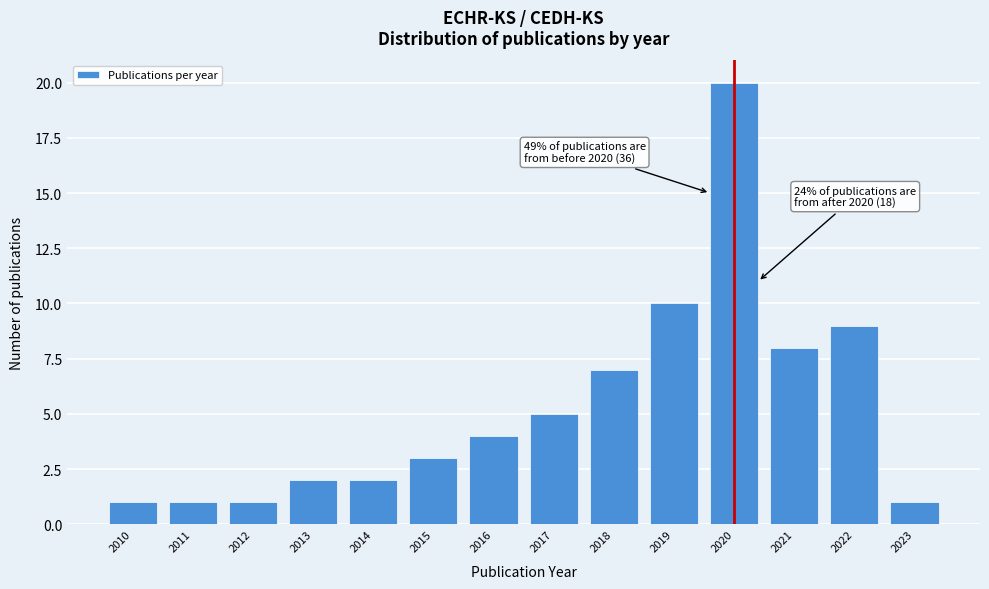

Reading left to right, list all the values displayed in this chart.

1	1	1	2	2	3	4	5	7	10	20	8	9	1